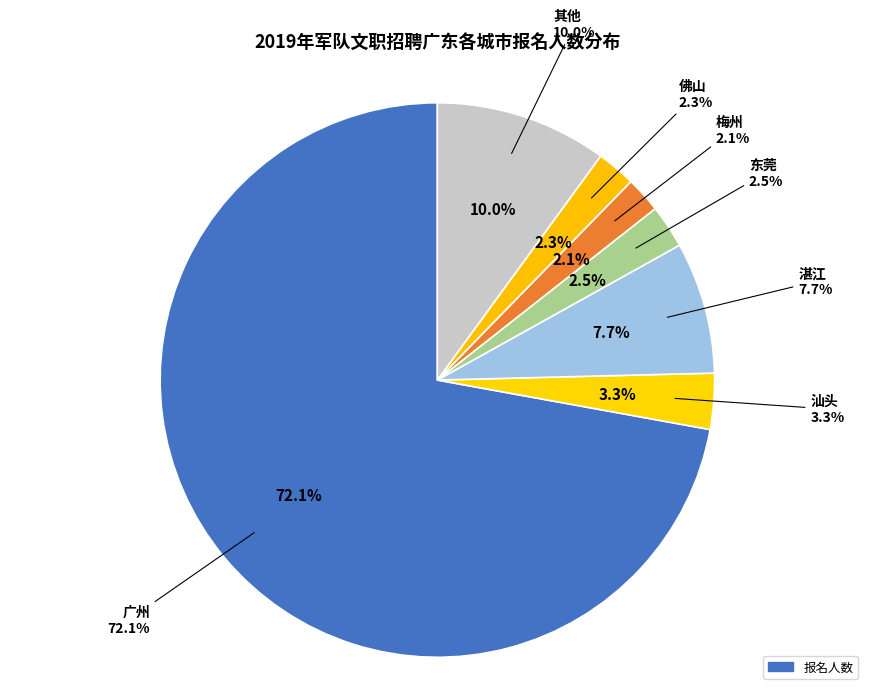

What is the largest slice in the pie chart?

广州